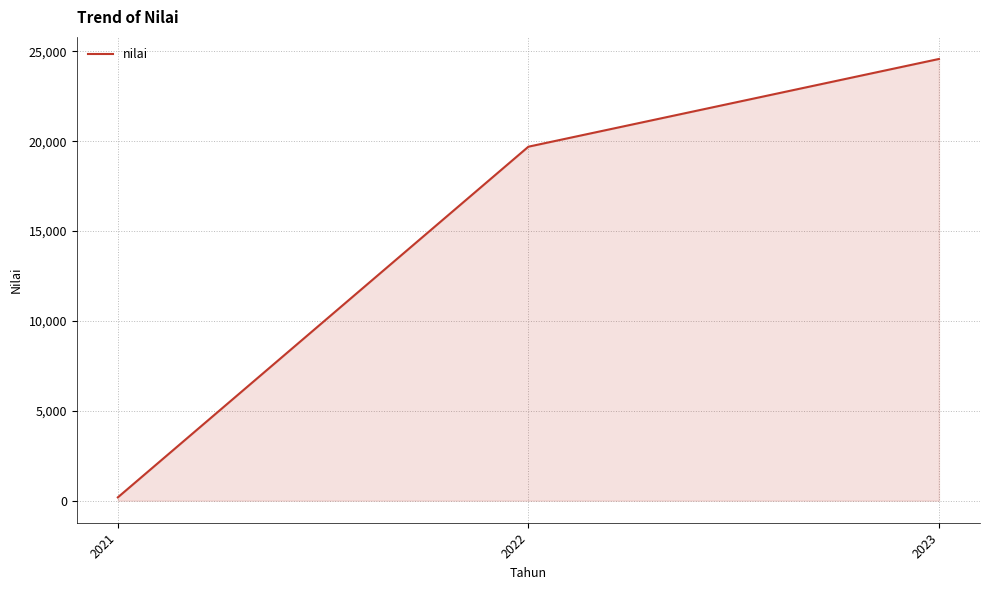

At which category does the chart reach its peak across all series?

2023